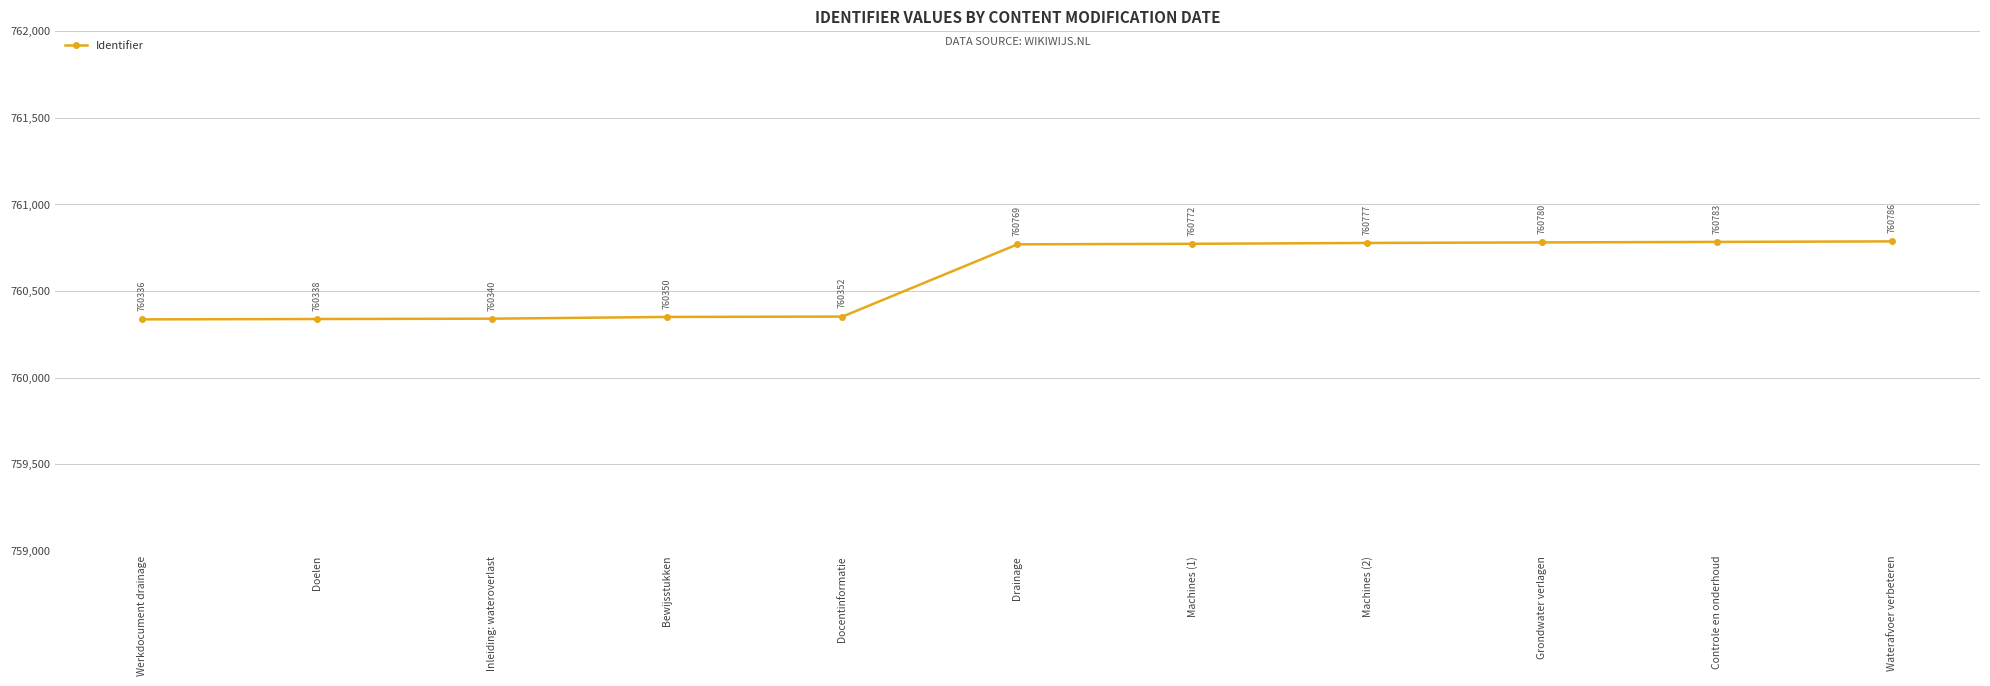

The chart shows a value of 760336 at Werkdocument drainage. True or false?

True